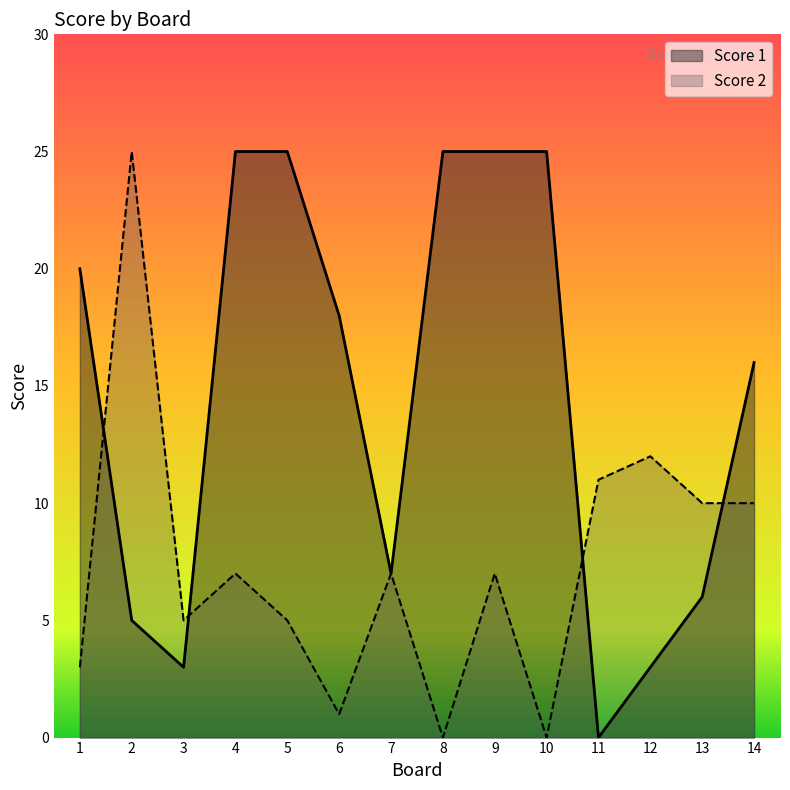

How many interior local valleys does the Score 1 series have?

3